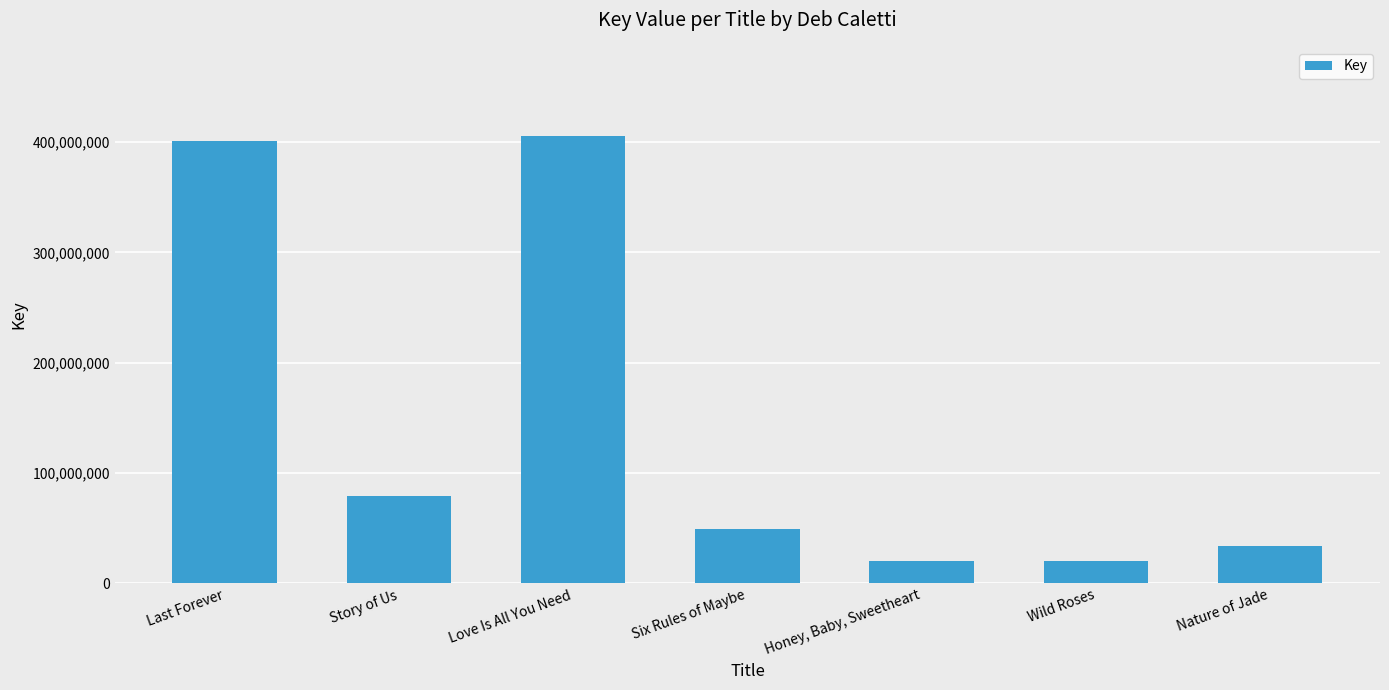

What position from the left is Love Is All You Need?

3